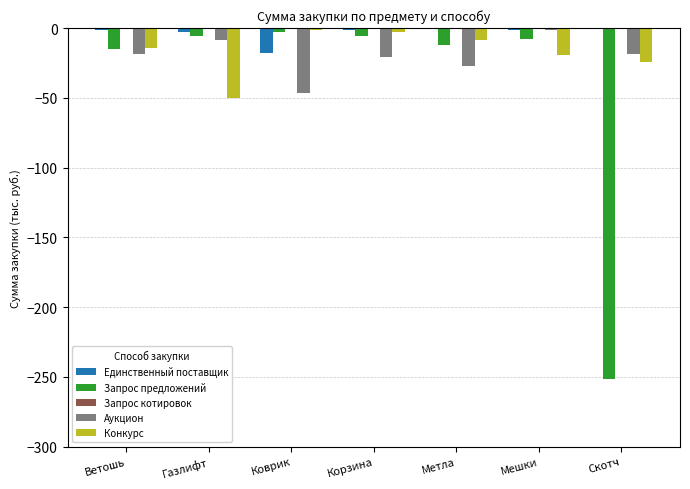

How many distinct data groups are displayed?

4